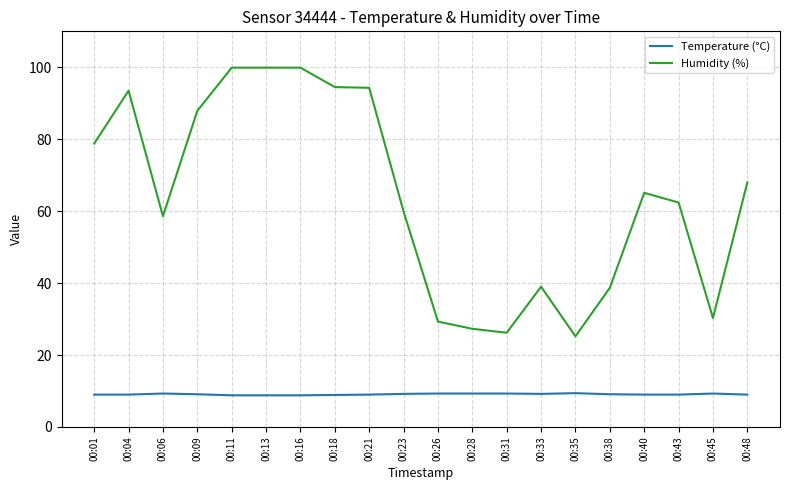

The value of Humidity (%) at 00:06 is 96.7. True or false?

False